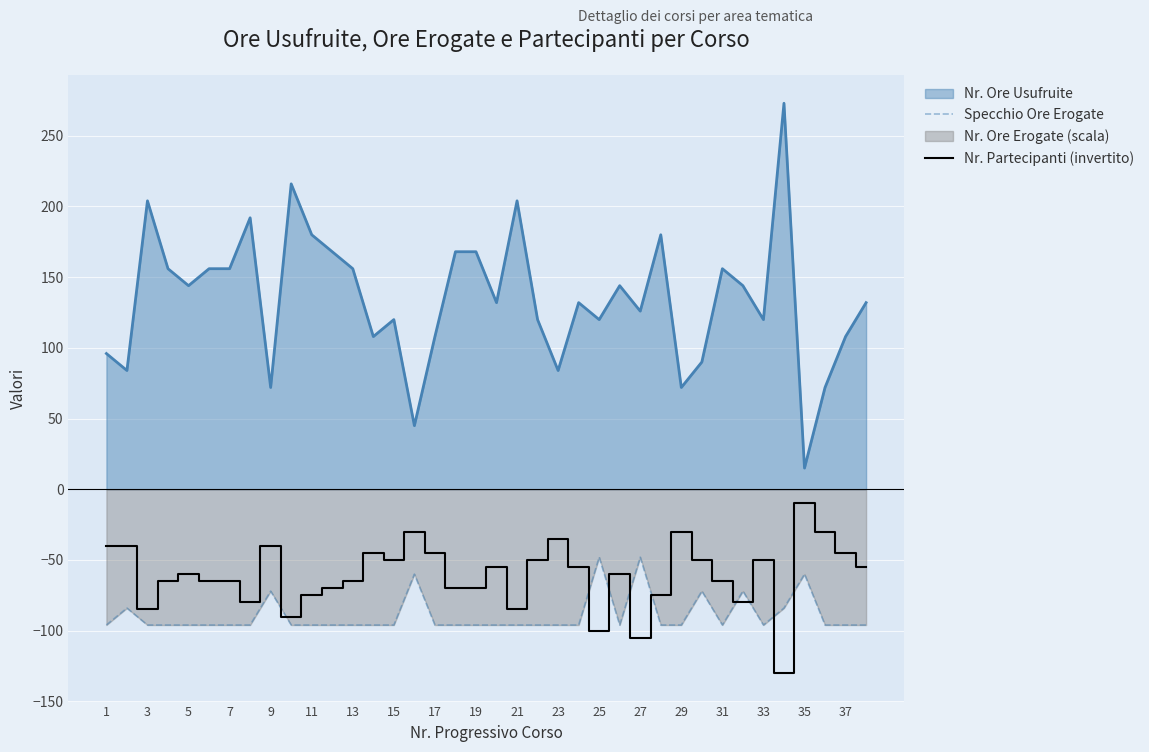

True or false: Specchio Ore Erogate has more than 2 points higher than both neighbors.

True